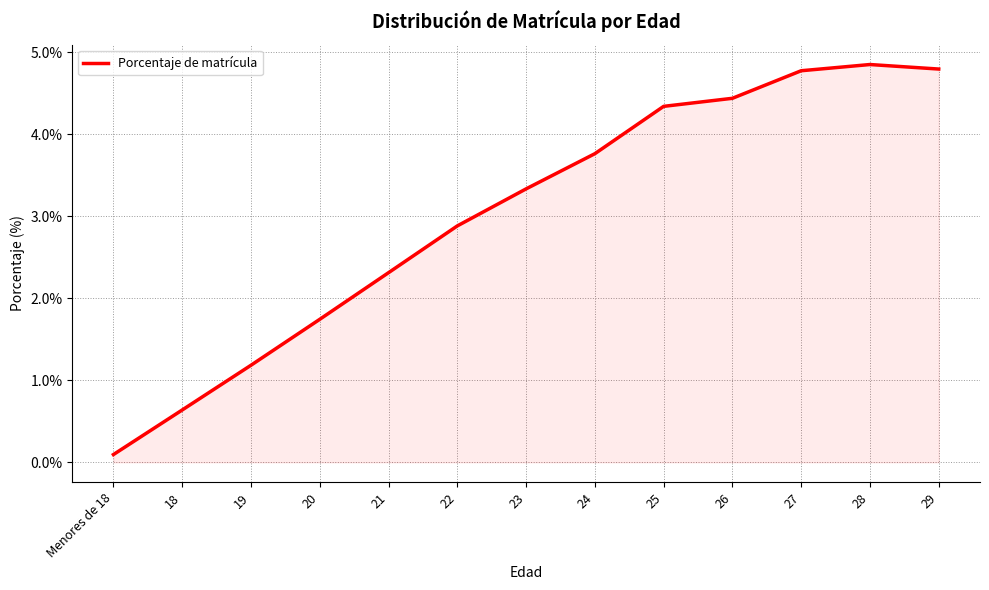

The value at 19 is 0.0. True or false?

False